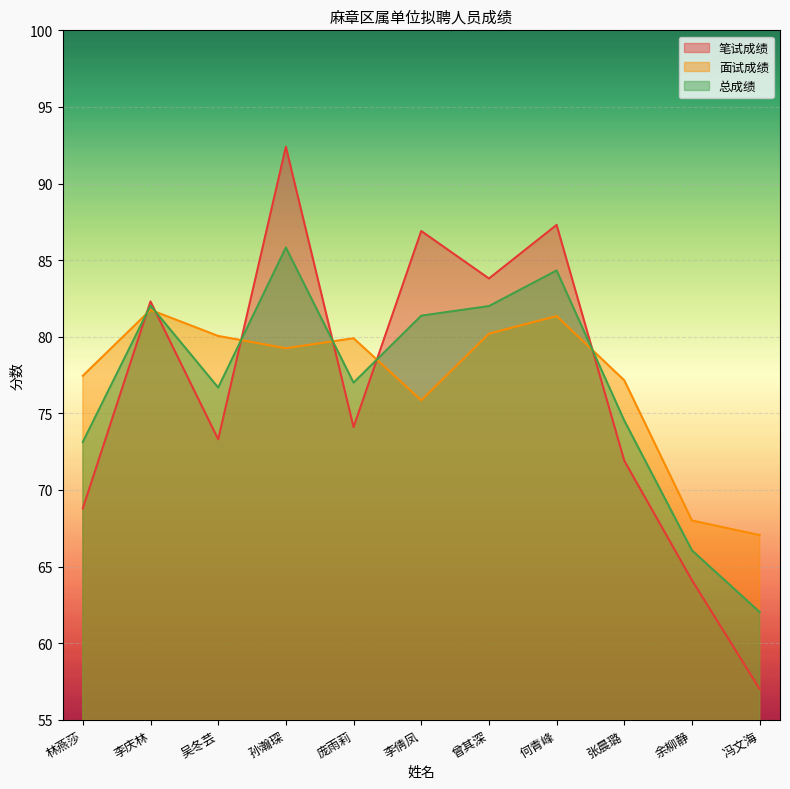

What value does the 面试成绩 series have at 吴冬芸?

80.0